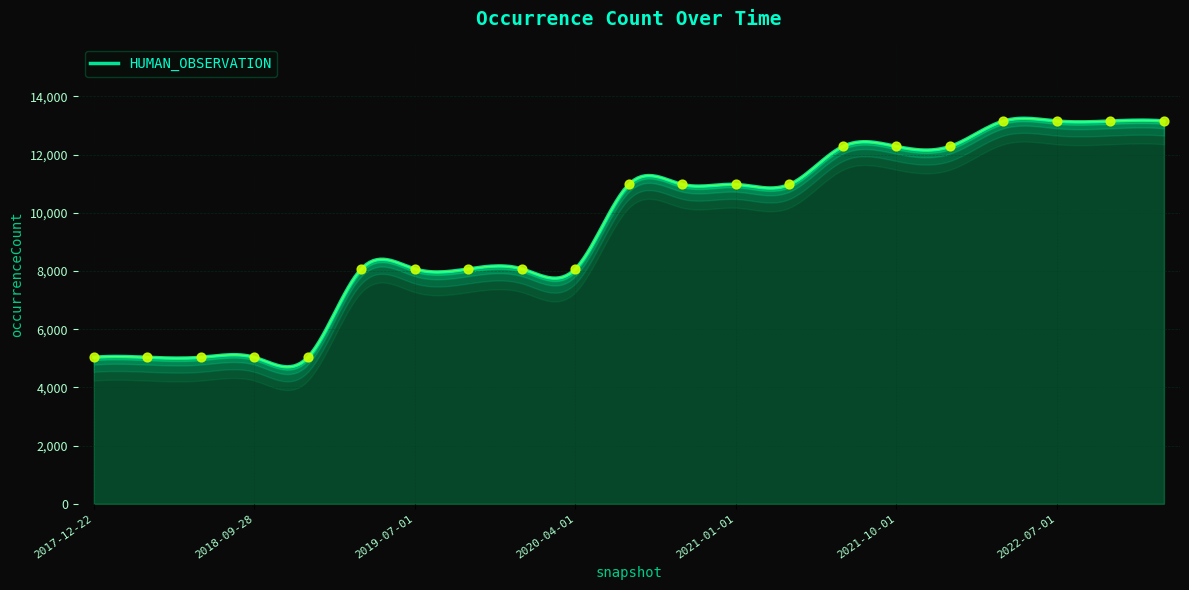

What is the ratio of the value at 2018-04-09 to the value at 2017-12-22?

1.0